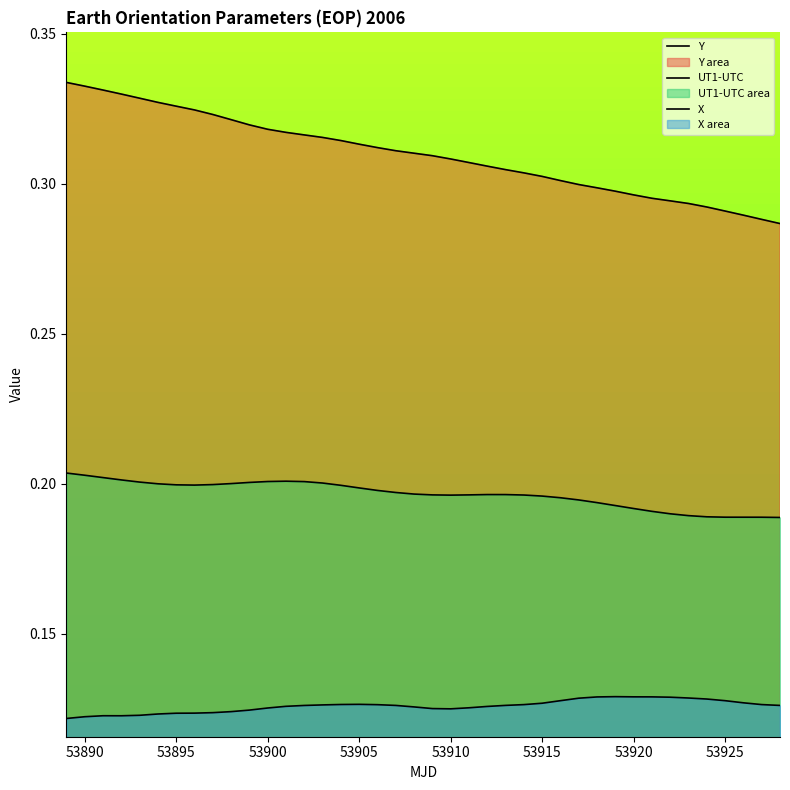

How many categories are shown in the chart?

40